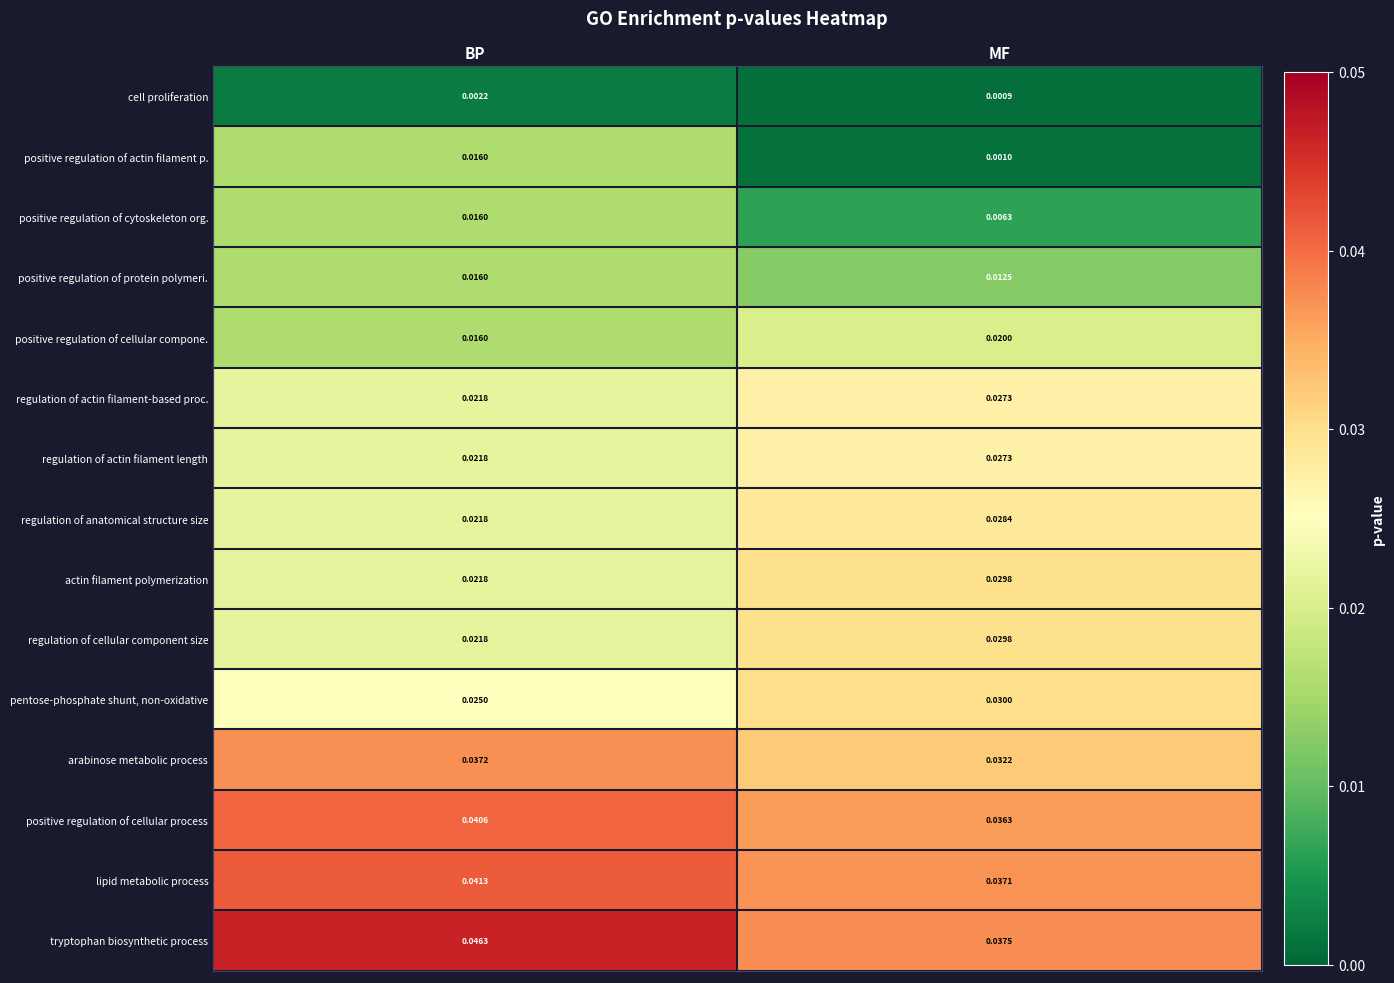

How many data points does each series have?

2